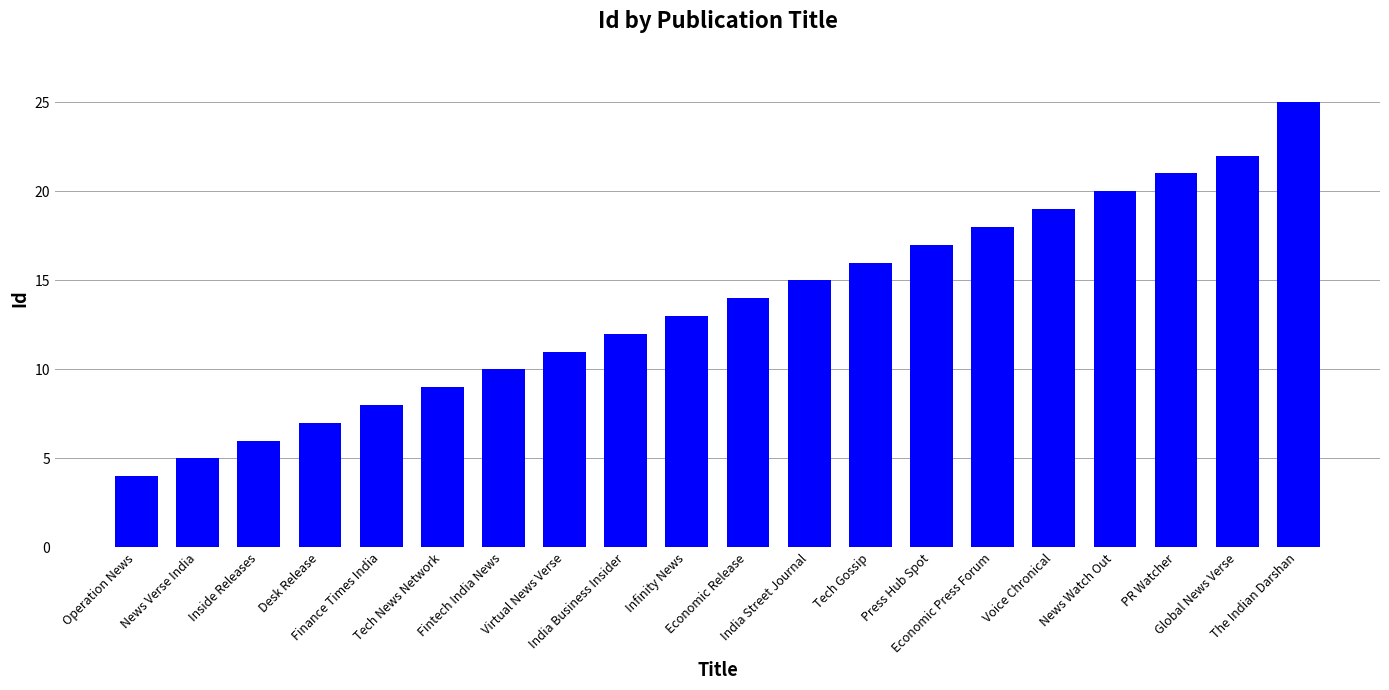

What is the change in value from News Watch Out to Global News Verse?

+2